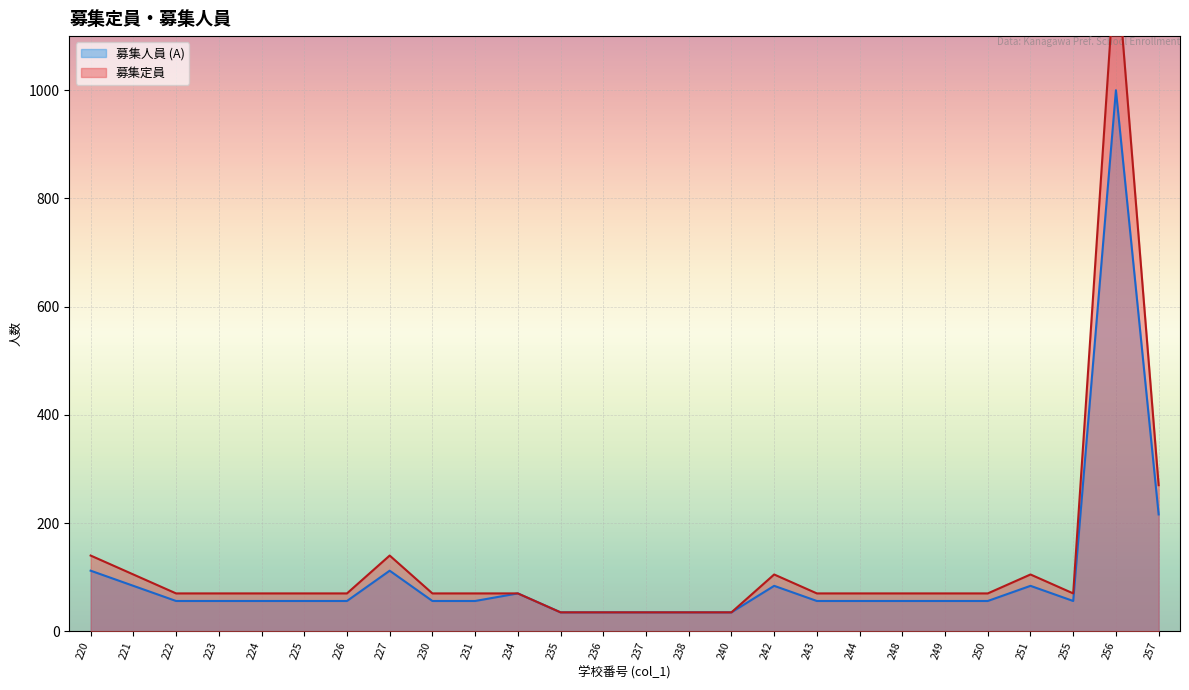

How many series are shown in this chart?

2